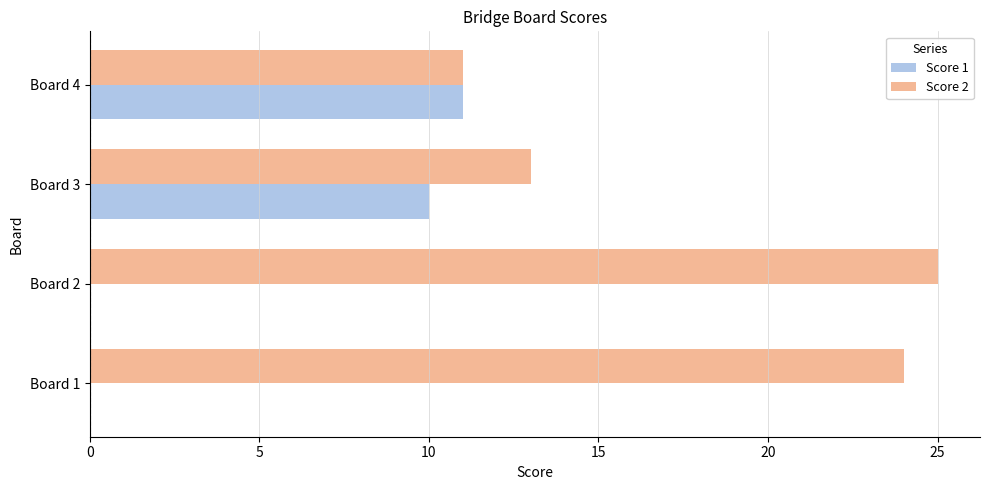

What is the sum of the Score 1 values at Board 3 and Board 2?

10